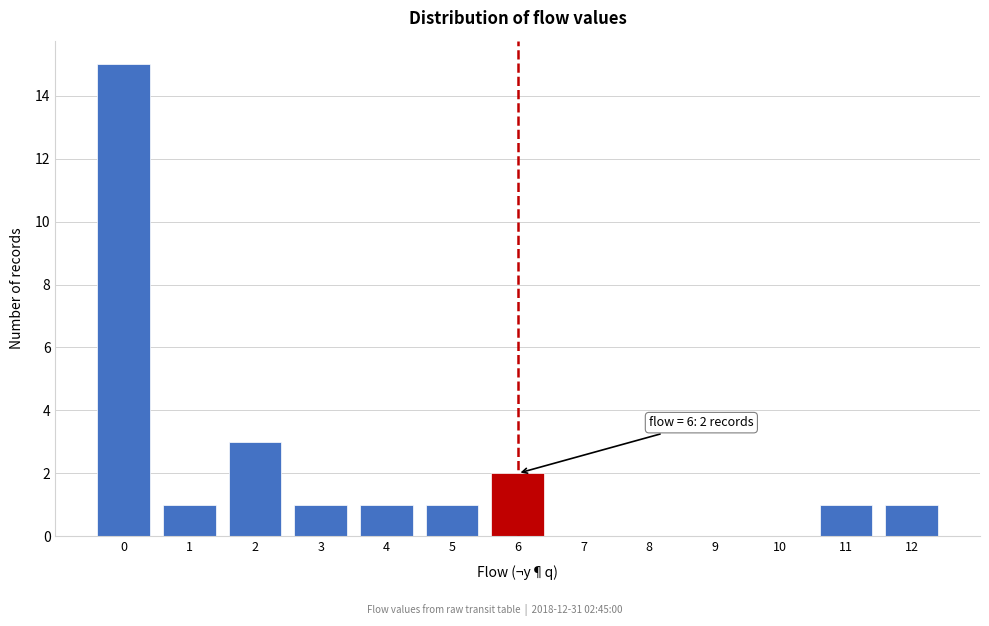

Reading left to right, transcribe all the data shown in this chart.

0=15	1=1	2=3	3=1	4=1	5=1	6=2	7=0	8=0	9=0	10=0	11=1	12=1